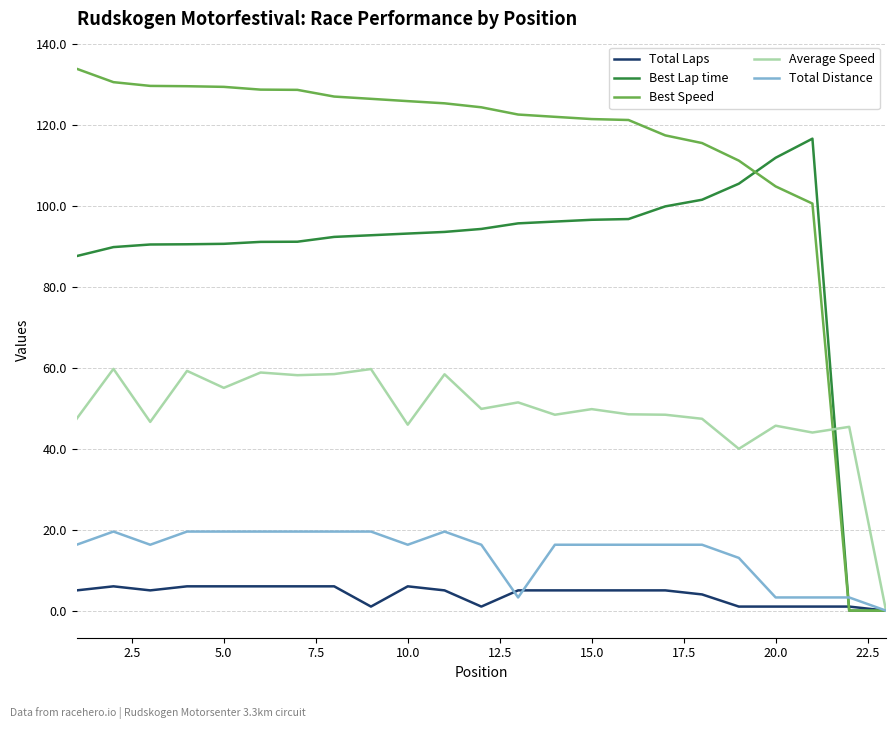

Which series has the largest range (max minus min)?

Best Speed